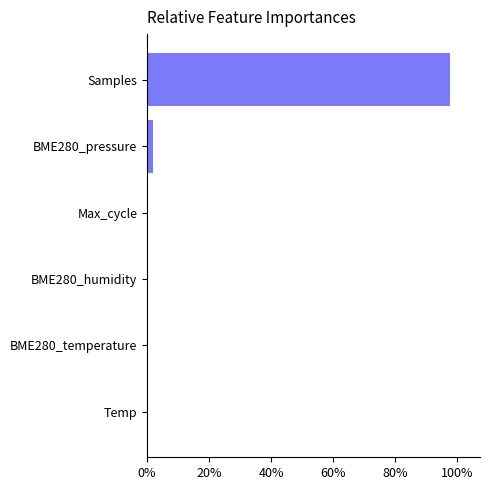

What is the sum of all values?

100.0